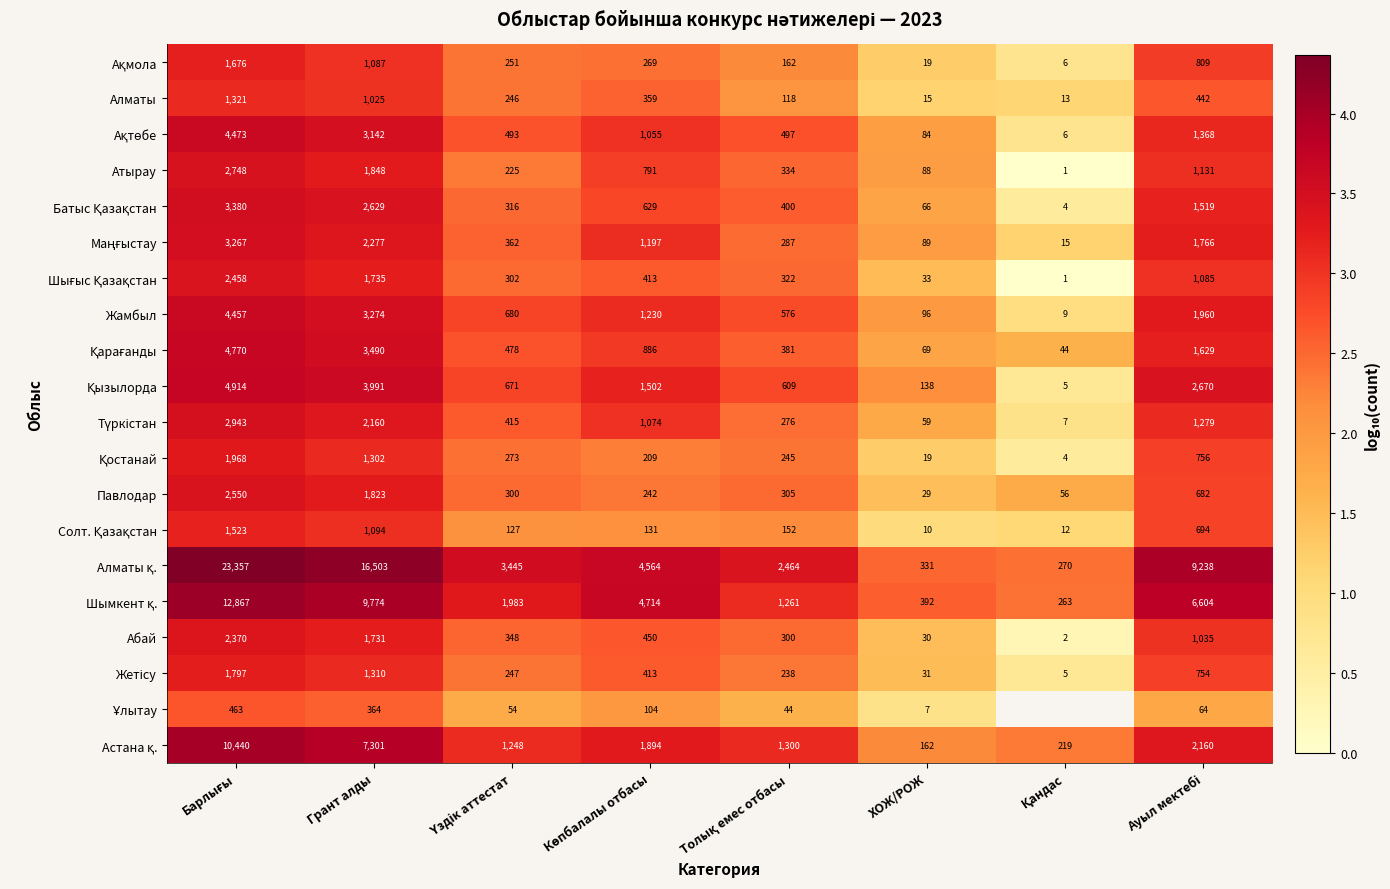

What is the sum of all Ақмола values?

18.3